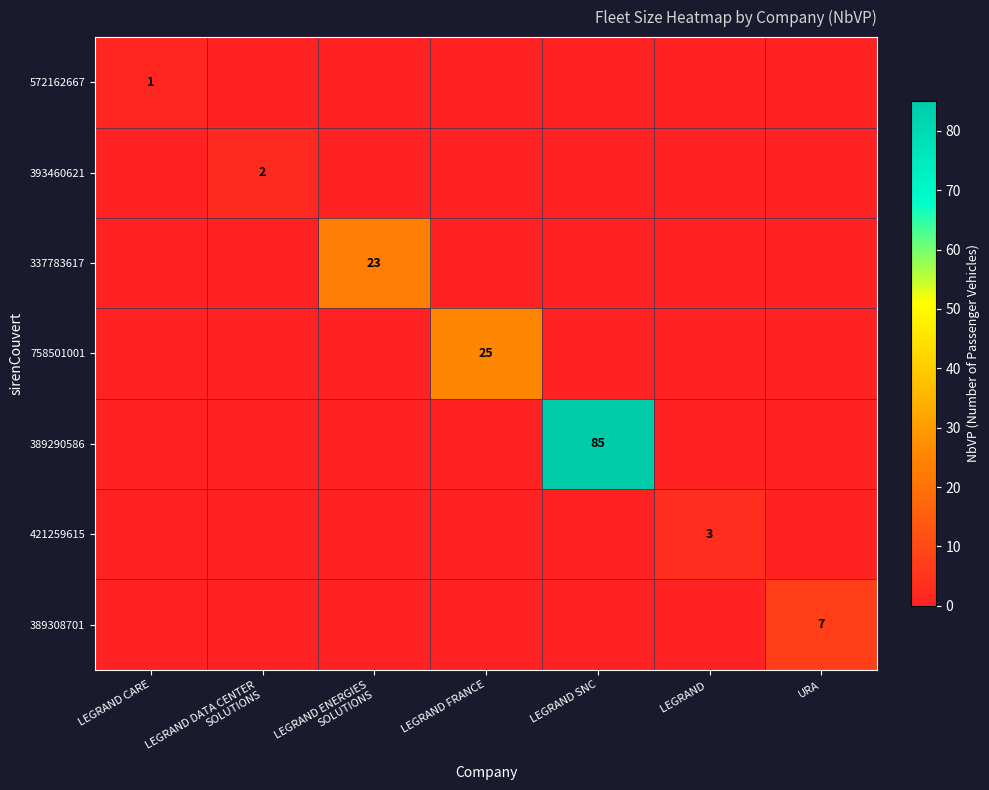

The 421259615 series shows 3 at LEGRAND . True or false?

True